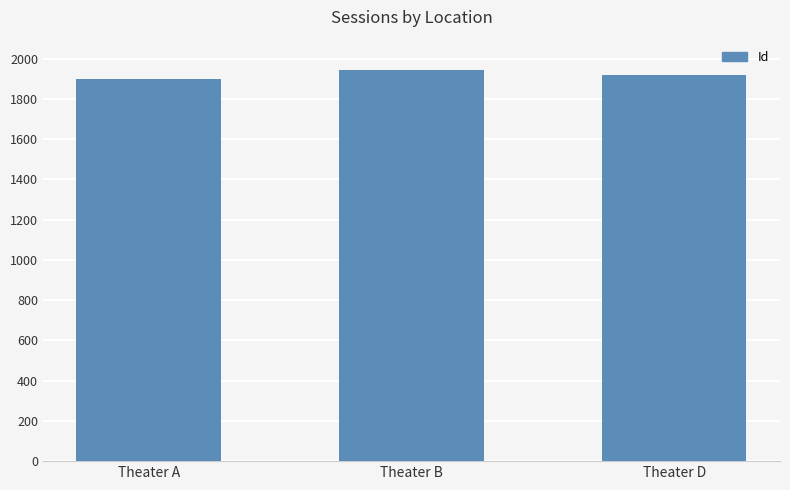

How many data points does each series have?

3